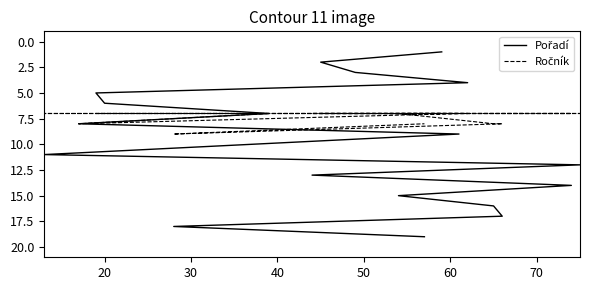

Reading left to right, extract all data points from this chart.

Pořadí: 1	2	3	4	5	6	7	8	9	10	11	12	13	14	15	16	17	18	19
Ročník: 7	7	7	7	7	7	7	8	7	7	7	7	7	7	7	8	8	9	8